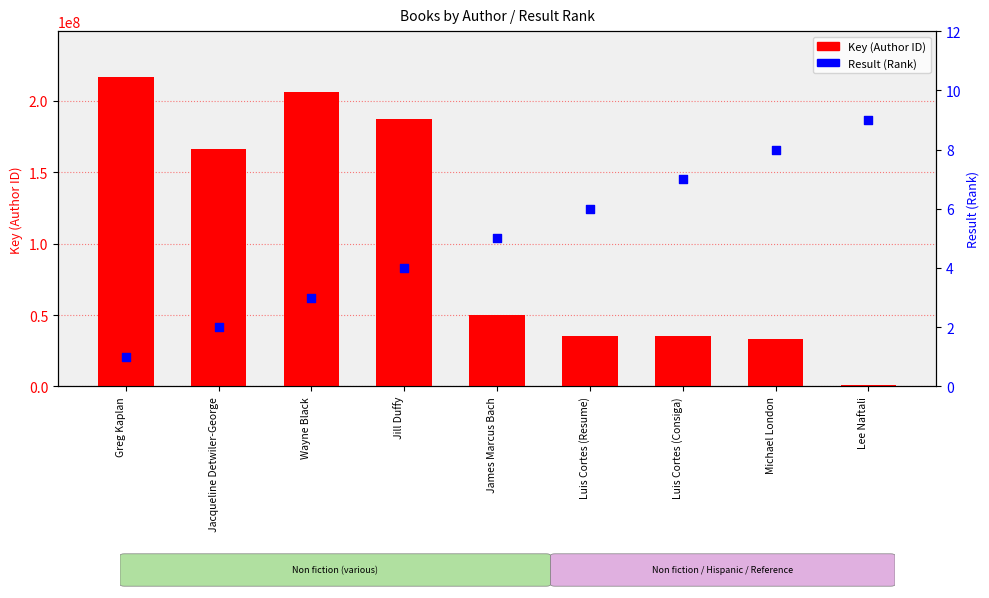

What is the total value across all series at Greg Kaplan?

216459161